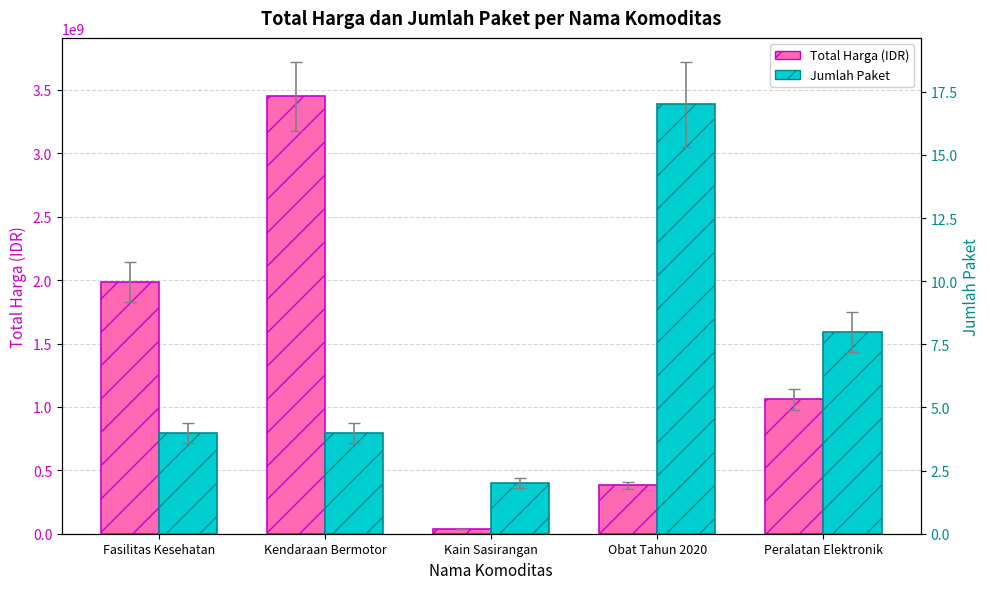

What is the spread (max minus min) of values at Fasilitas Kesehatan?

1984770936